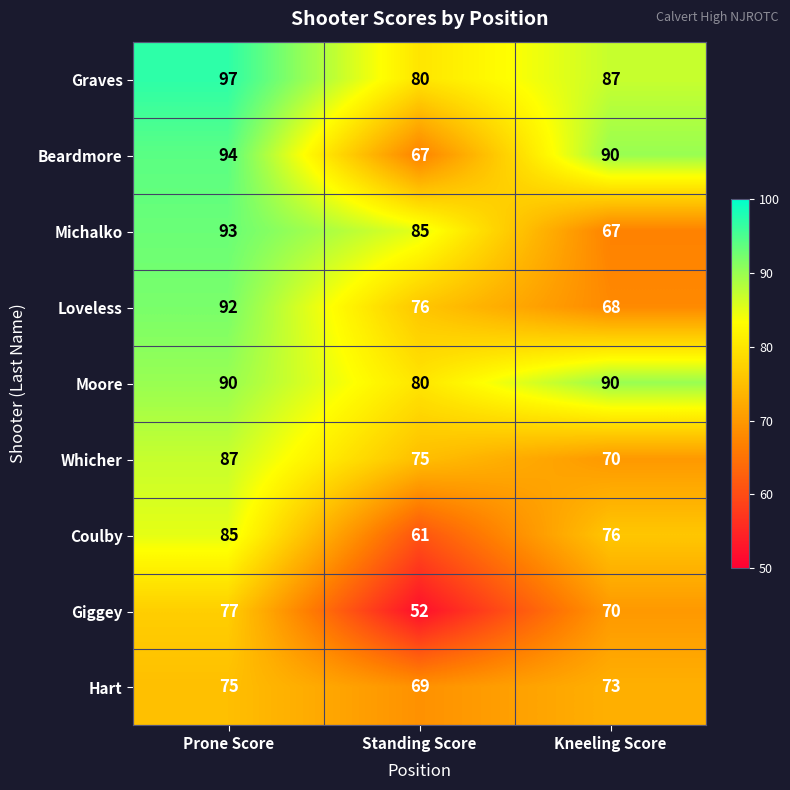

At which category is the sum across all series the highest?

Prone Score